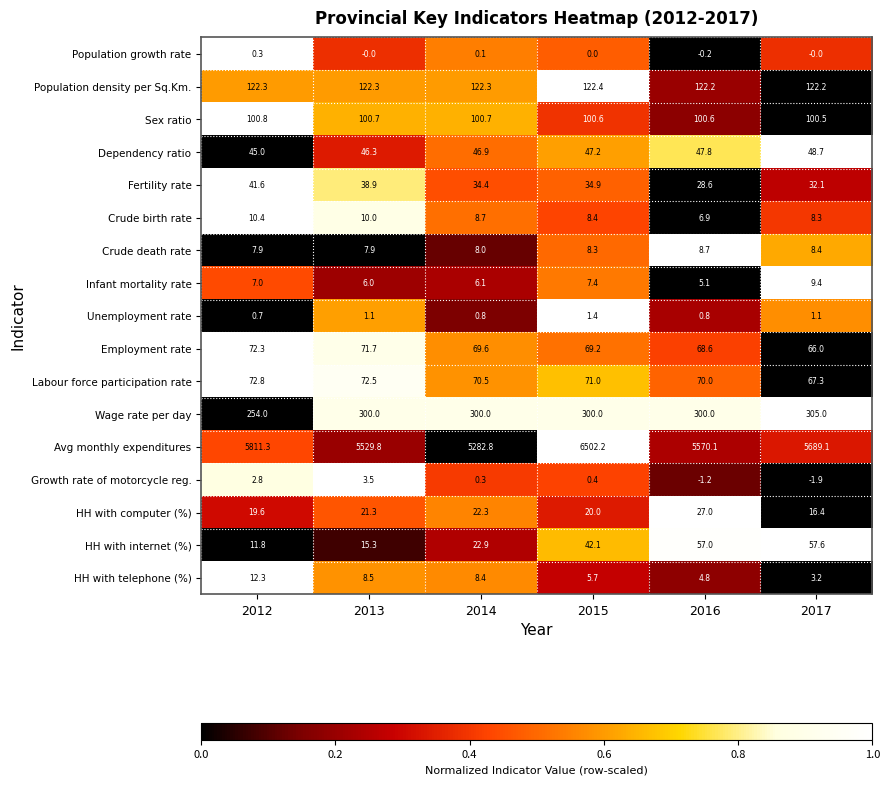

True or false: Fertility rate has a value of 34.4 at 2014.

True